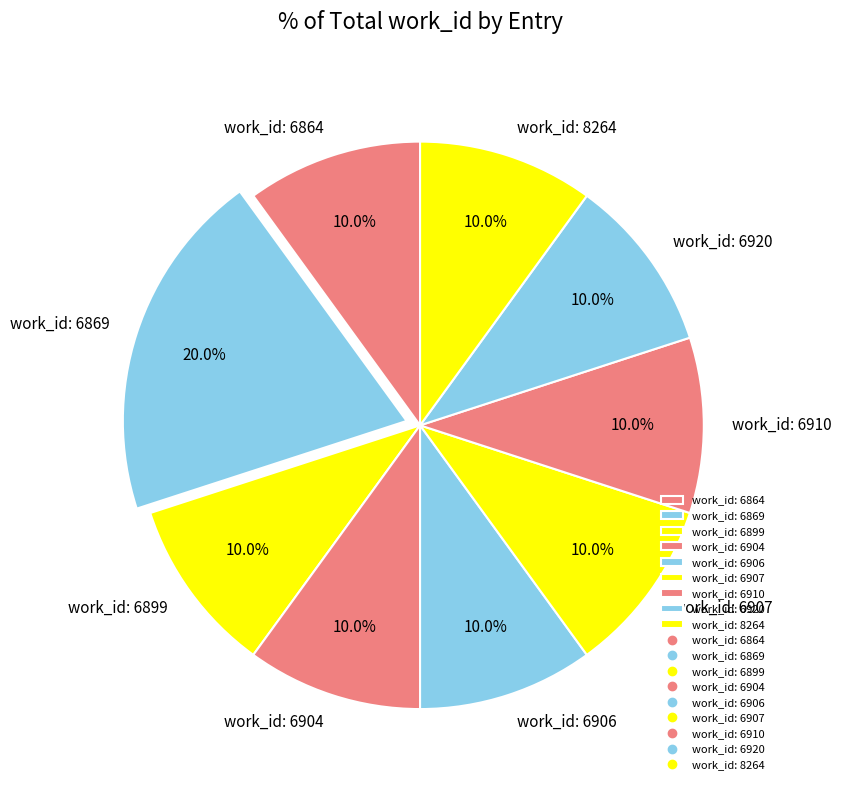

Does work_id: 6906 account for over 50% of the chart?

No